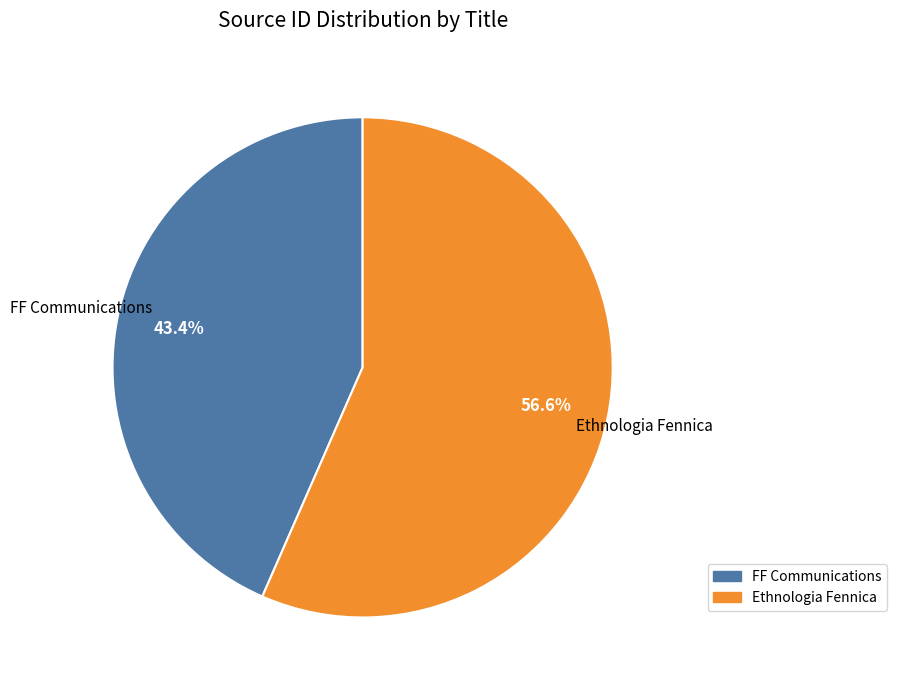

Rank the categories by value from lowest to highest.

FF Communications, Ethnologia Fennica